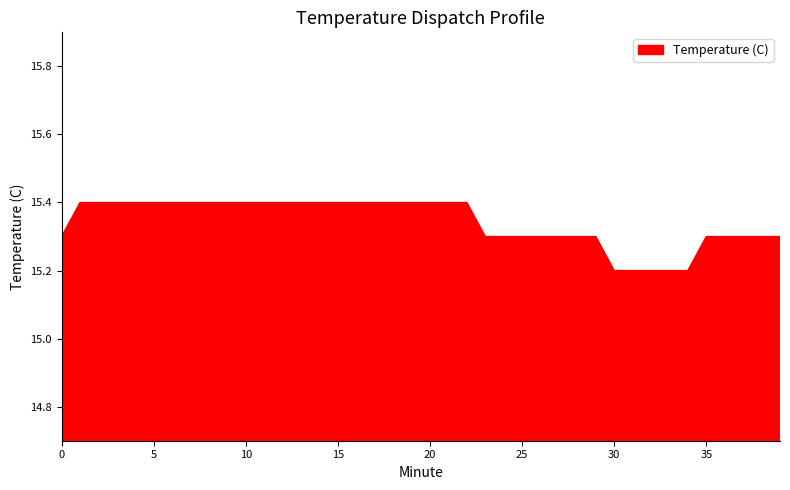

What is the smallest value displayed?

15.2